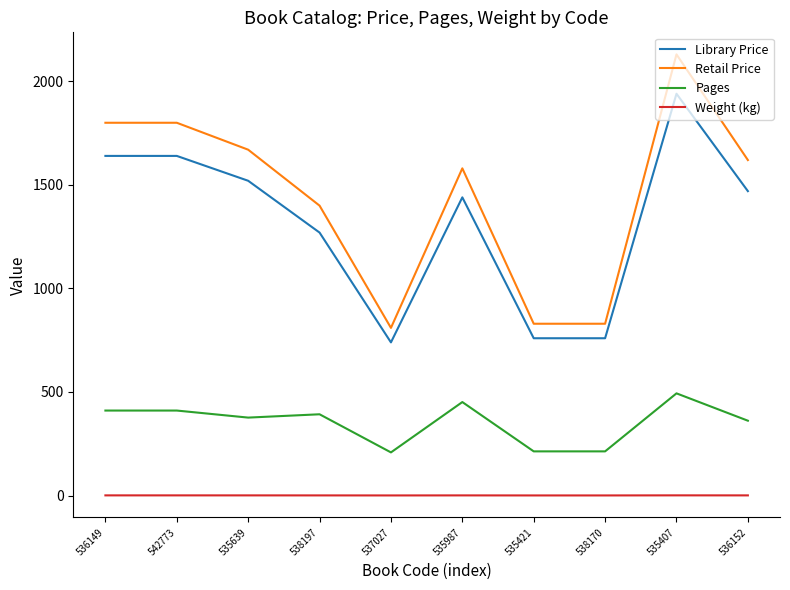

True or false: Pages has a value of 410.0 at 542773.

True